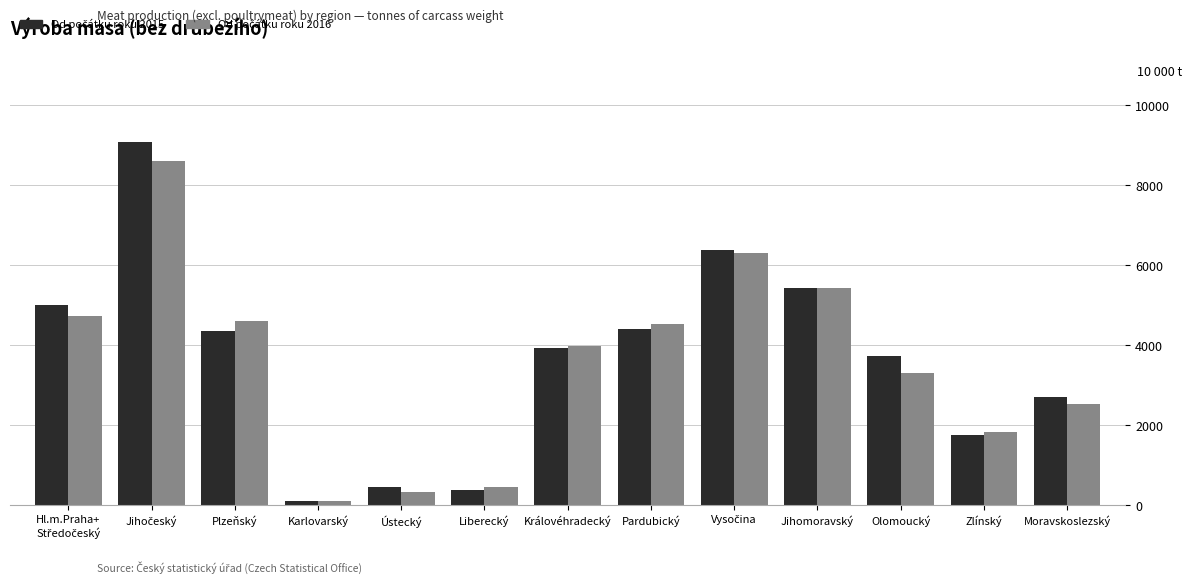

How many categories are shown in the chart?

13